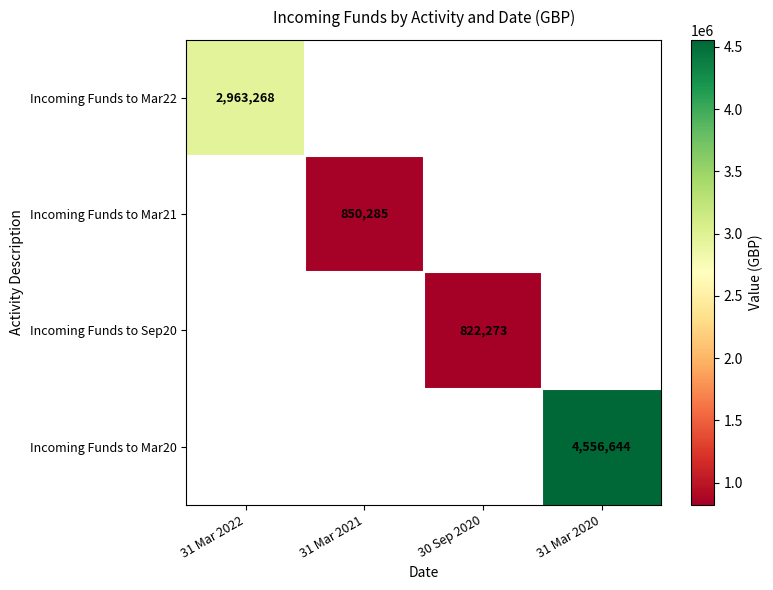

At how many categories does at least one series exceed 2483056?

2